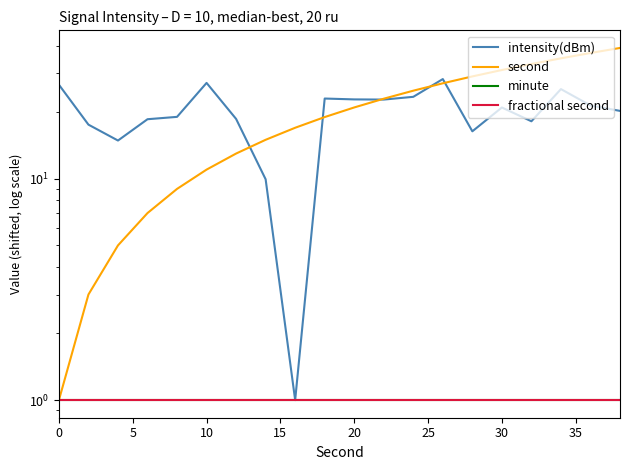

Does the chart have visible grid lines?

No